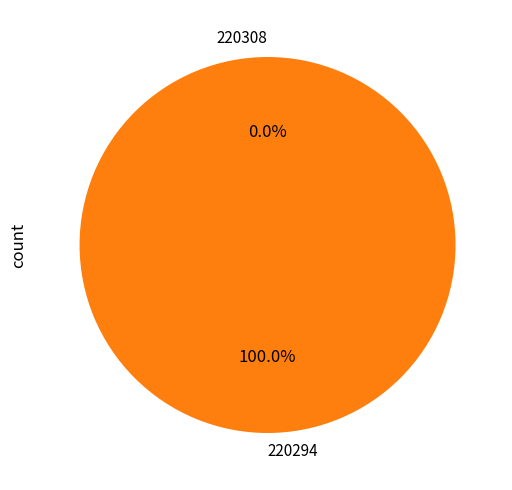

Is there any slice that represents more than half of the pie?

Yes